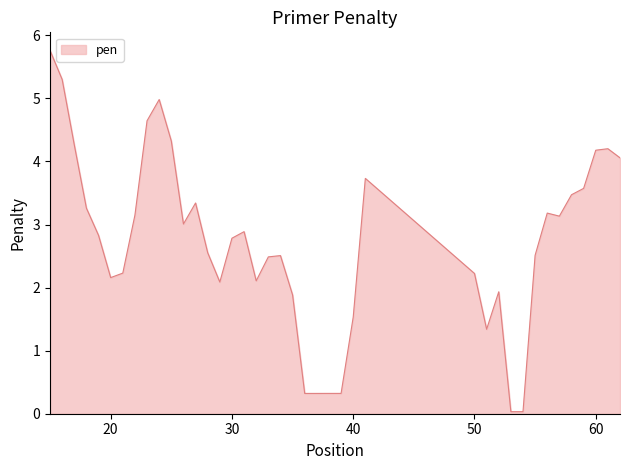

What is the difference between the maximum and minimum values?

5.7